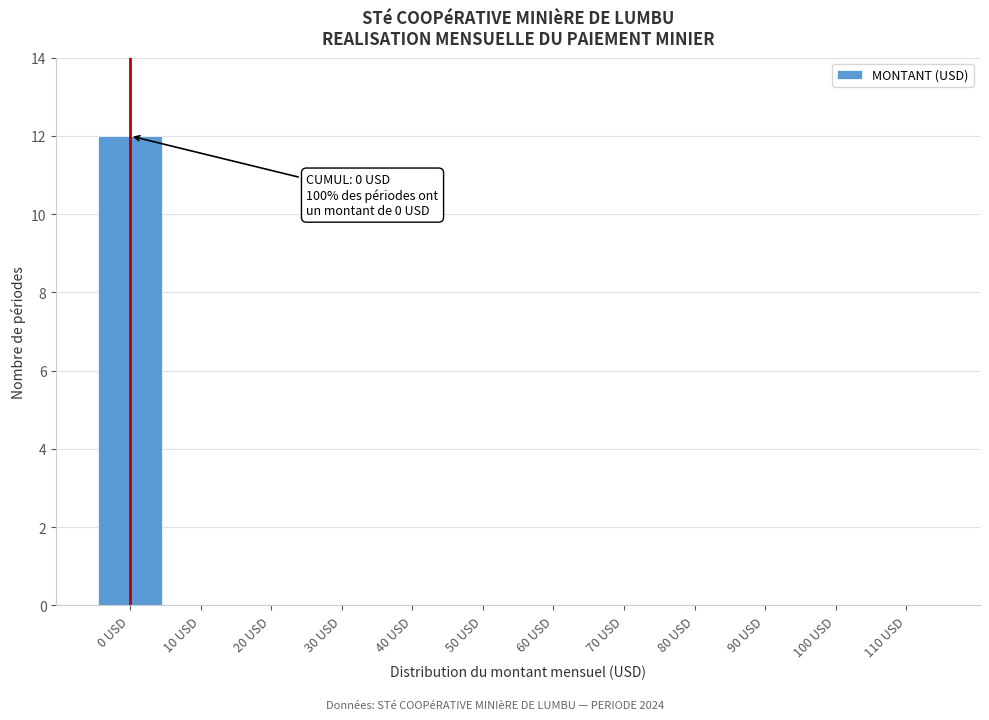

Reading right to left, transcribe all the data shown in this chart.

110 USD=0	100 USD=0	90 USD=0	80 USD=0	70 USD=0	60 USD=0	50 USD=0	40 USD=0	30 USD=0	20 USD=0	10 USD=0	0 USD=12